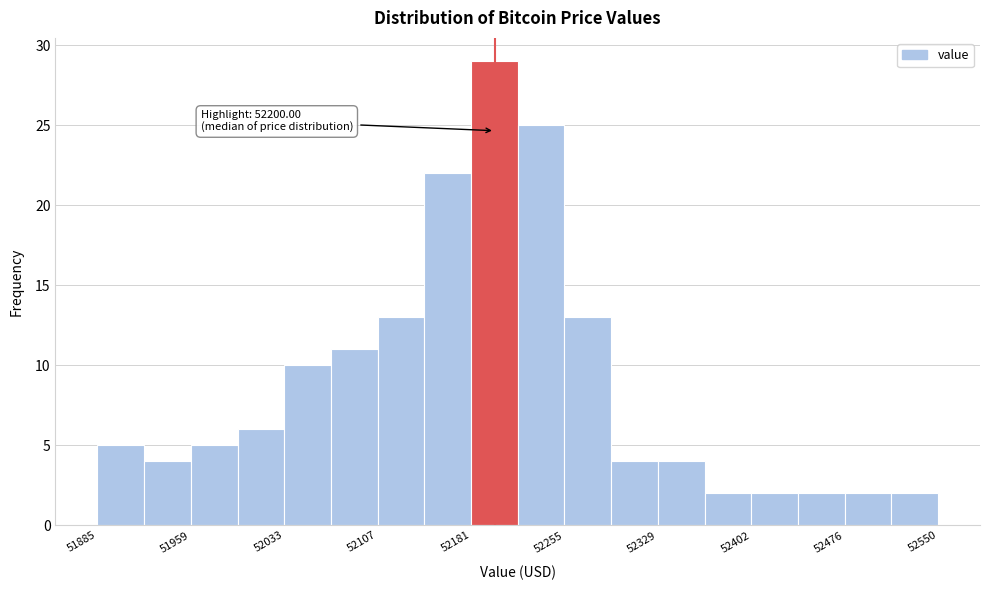

Read against the x-axis, roughly where is the centre of the tallest bar?

52200